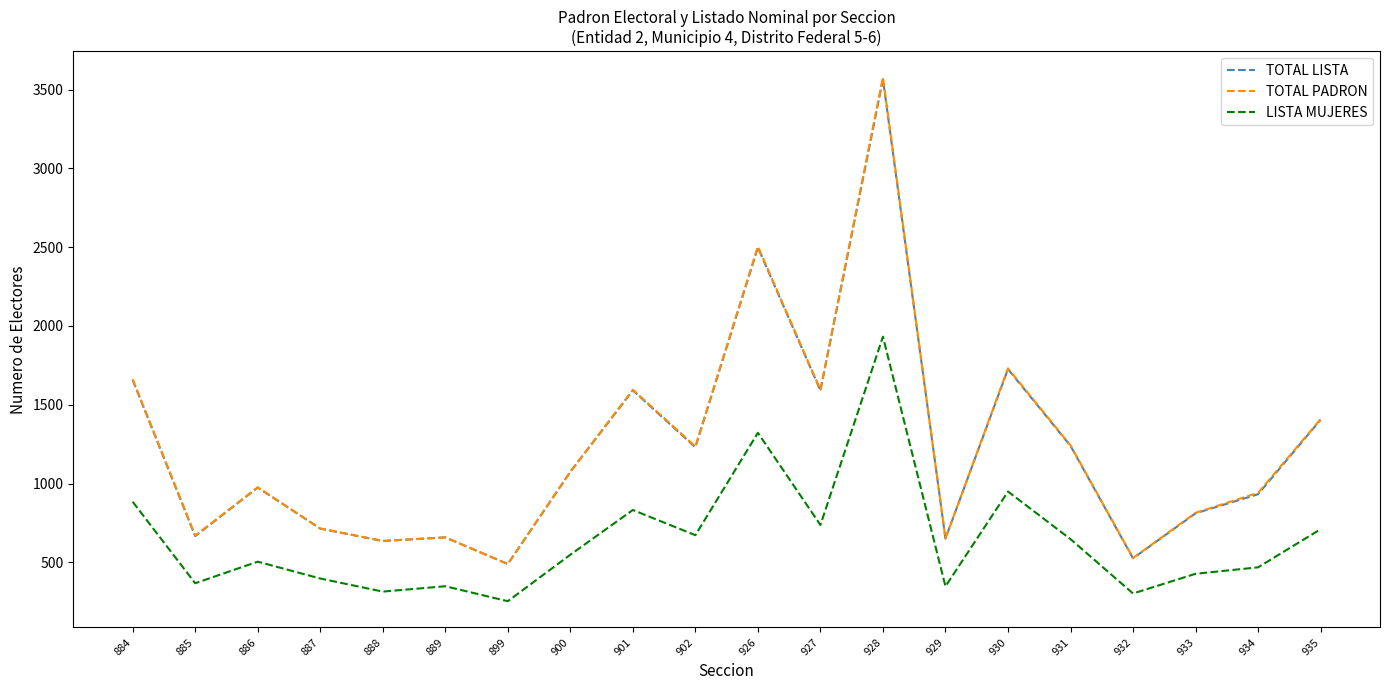

How many lines are shown in the chart?

3